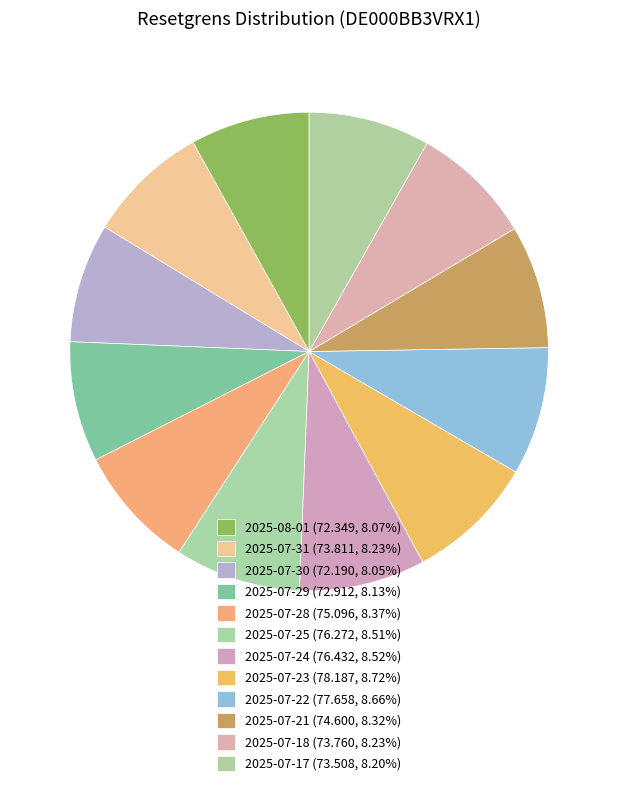

Combined, what portion of the pie is 2025-07-22 and 2025-07-23?

17.4%